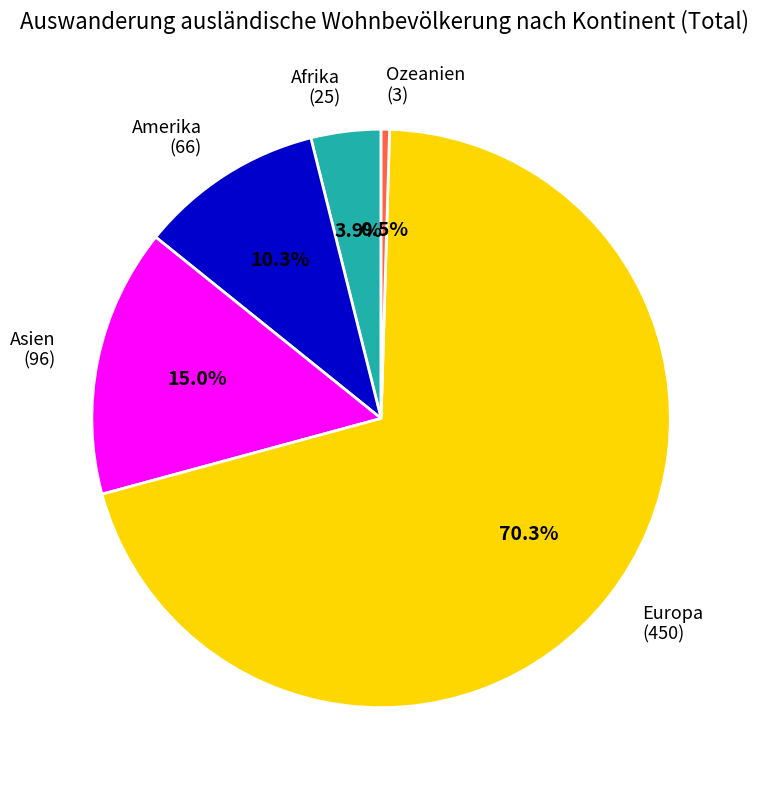

What is the majority slice?

Europa